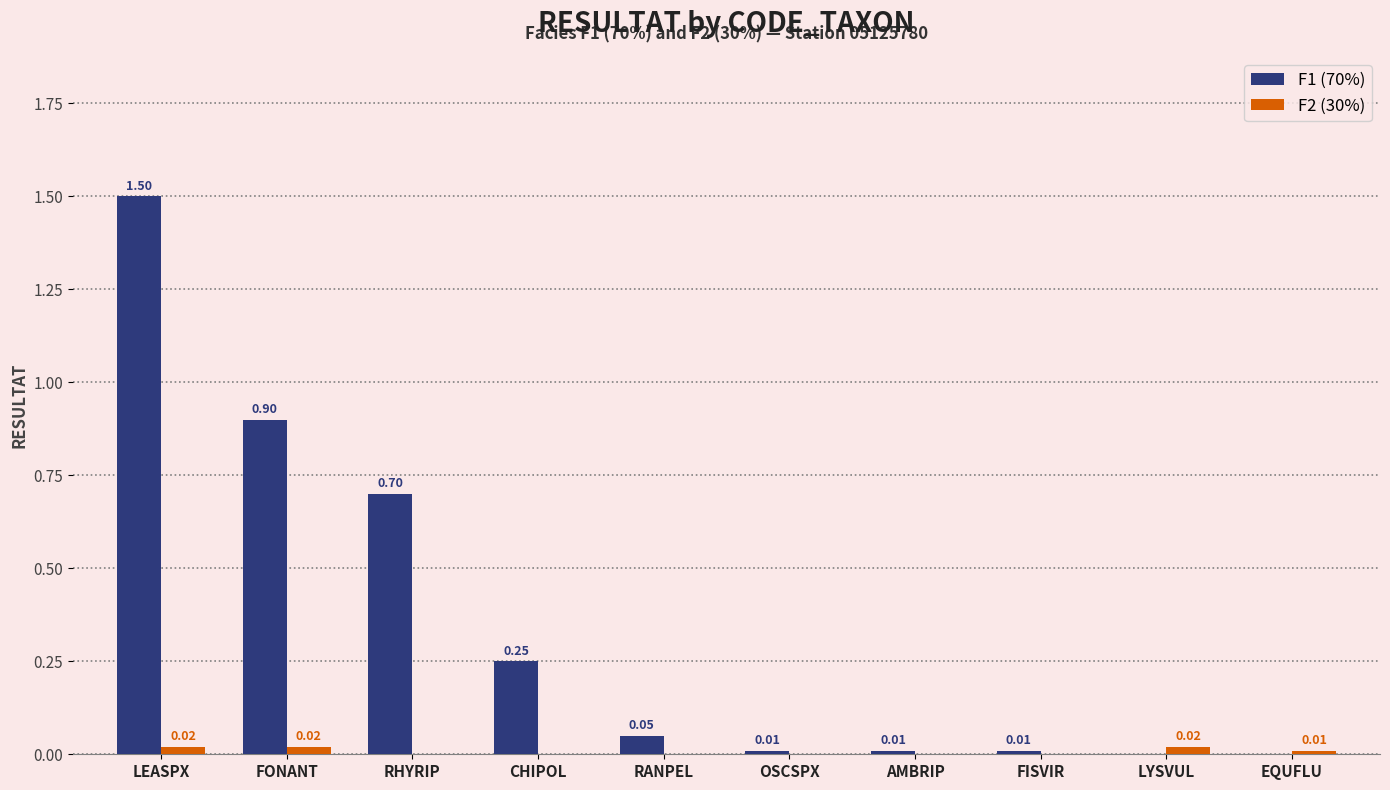

Which series changed the most between RHYRIP and AMBRIP?

F1 (70%)